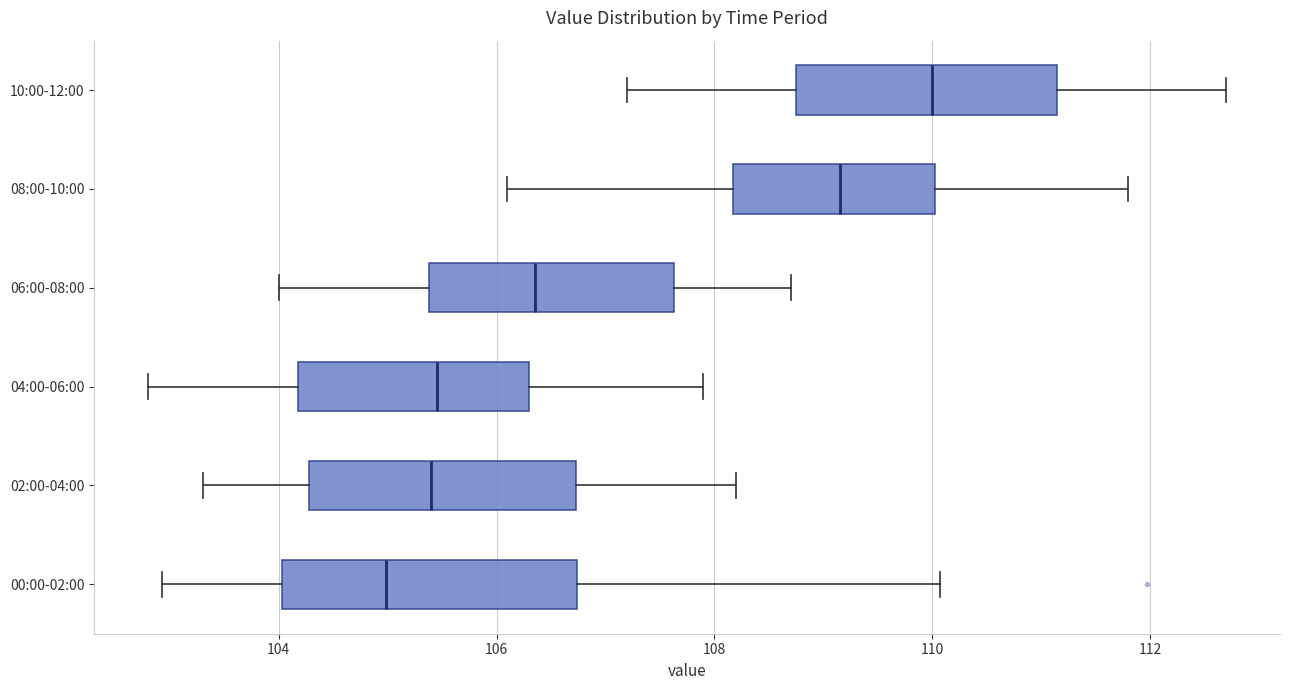

Reading bottom to top, read every box against the x-axis: the position of its median line, the range the box covers, and the ends of its whiskers. The values are not printed on the chart, so give them approximately, as read against the axis.

00:00-02:00: median 105.0, box 104.0 to 106.8, whiskers 103.0 to 110.0
02:00-04:00: median 105.4, box 104.2 to 106.8, whiskers 103.4 to 108.2
04:00-06:00: median 105.4, box 104.2 to 106.4, whiskers 102.8 to 108.0
06:00-08:00: median 106.4, box 105.4 to 107.6, whiskers 104.0 to 108.8
08:00-10:00: median 109.2, box 108.2 to 110.0, whiskers 106.2 to 111.8
10:00-12:00: median 110.0, box 108.8 to 111.2, whiskers 107.2 to 112.8